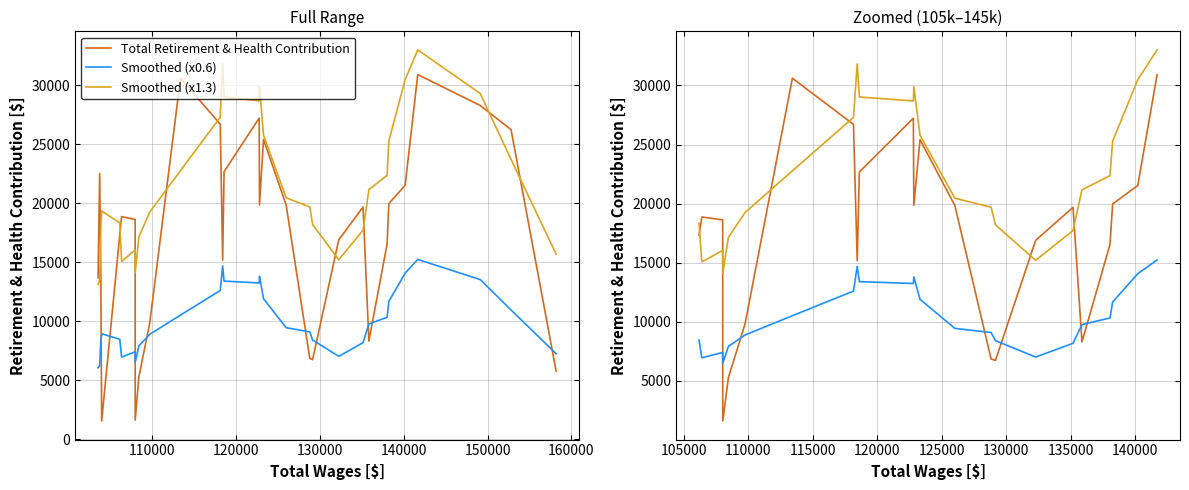

What is the value of the Total Retirement & Health Contribution point at the 7th from the left?

30615.0